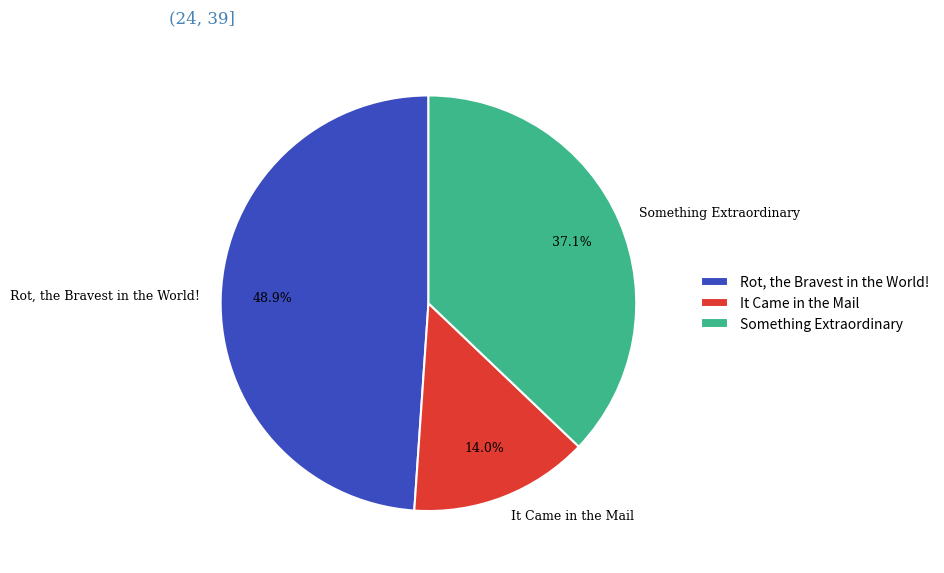

To the nearest percent, what is the average slice percentage?

33%